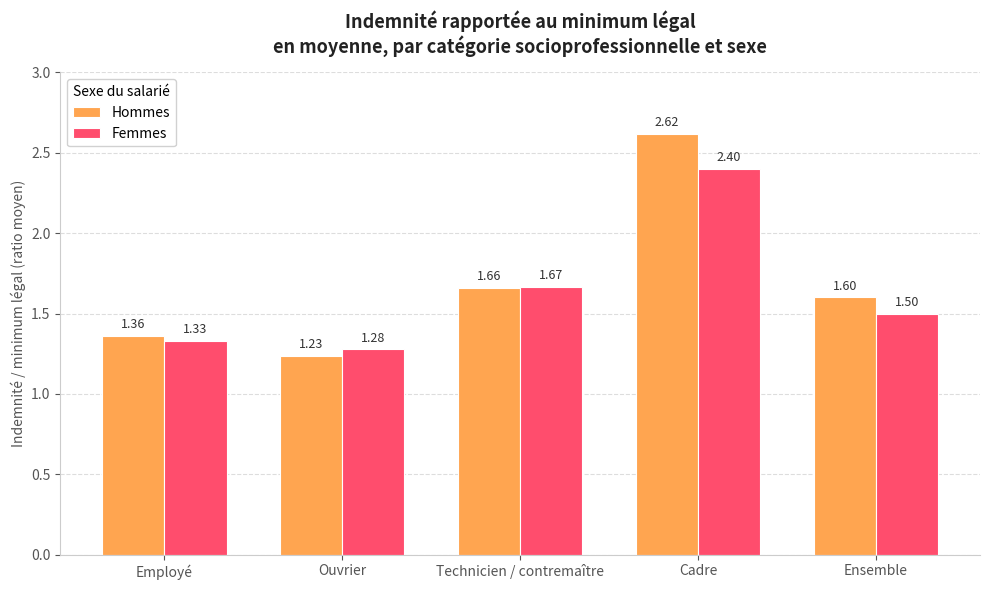

What is the difference between the highest and lowest values at Cadre?

0.2